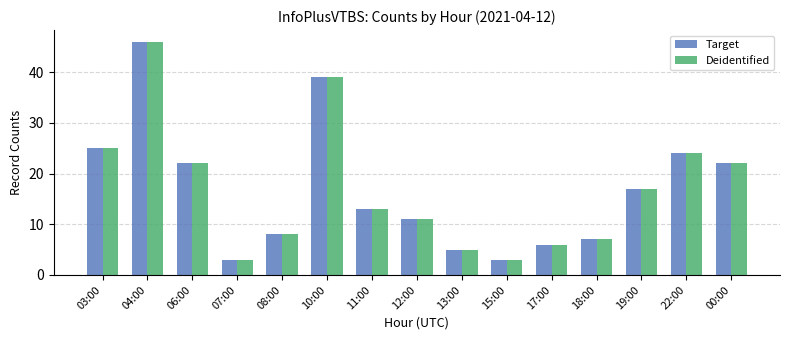

What is the label of the 3rd bar from the right?

19:00